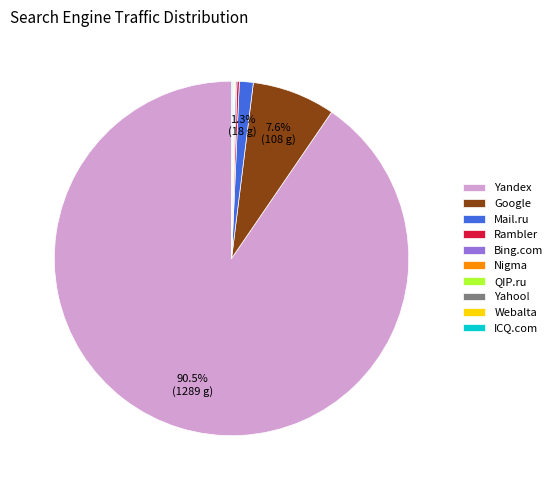

Which slice is the largest?

Yandex